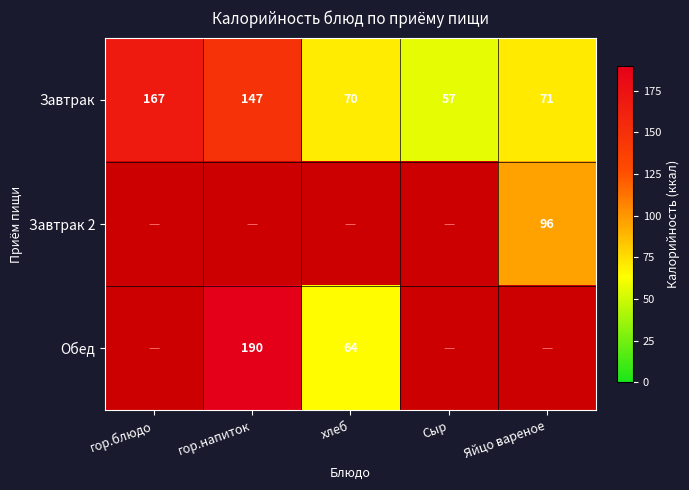

The value of Завтрак at гор.напиток is 71.7. True or false?

False